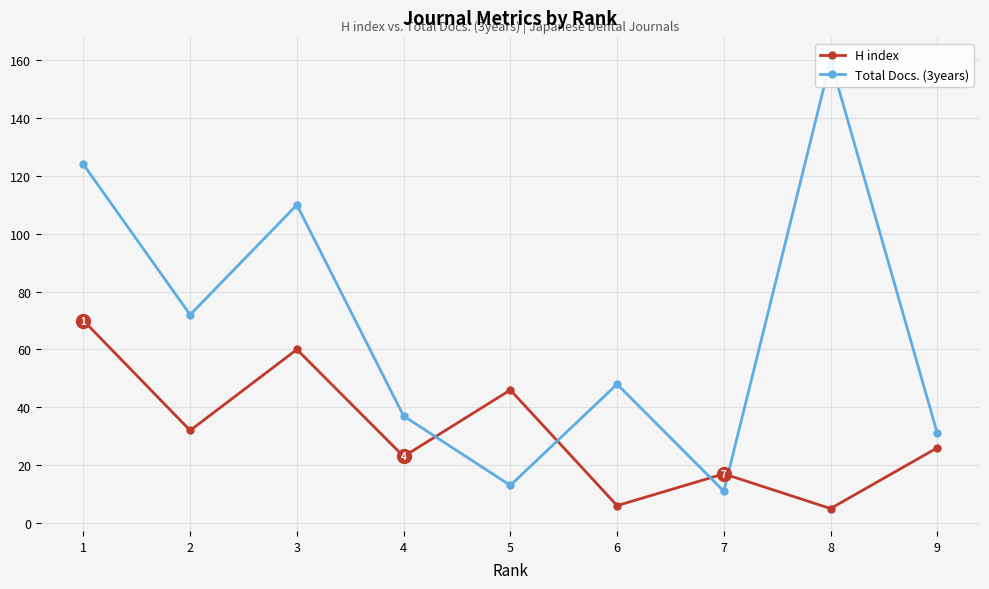

What is the total value across all series at 9?

57